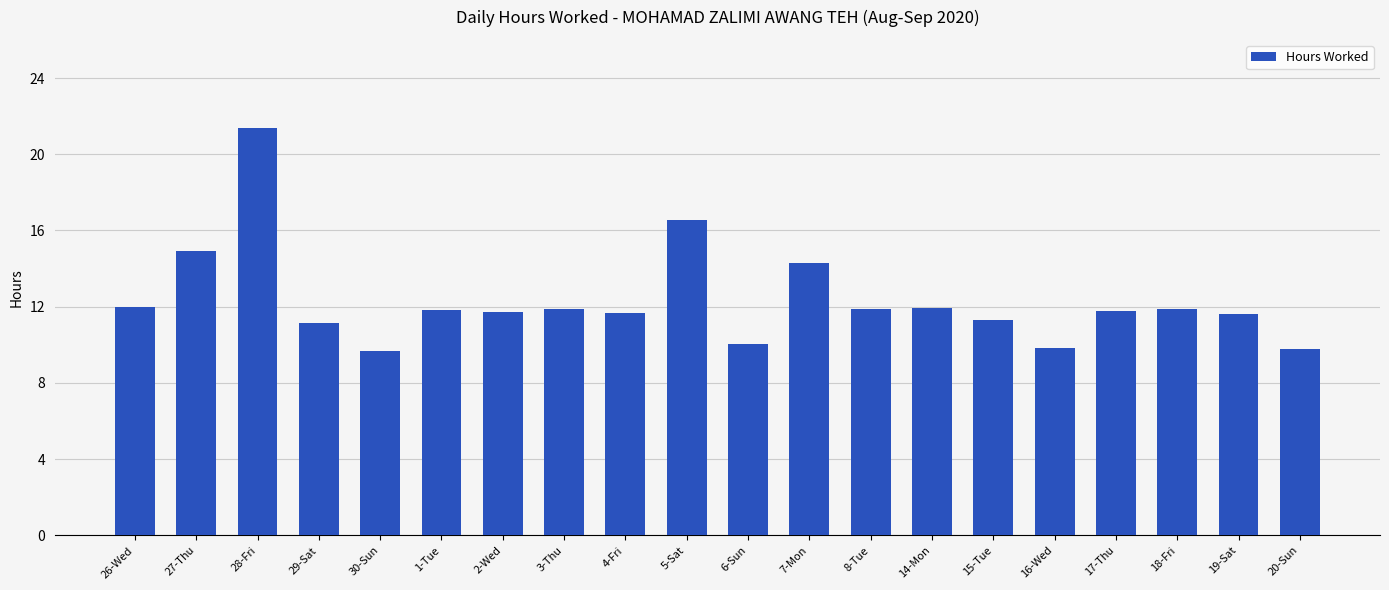

Read the value at 4-Fri.

11.7